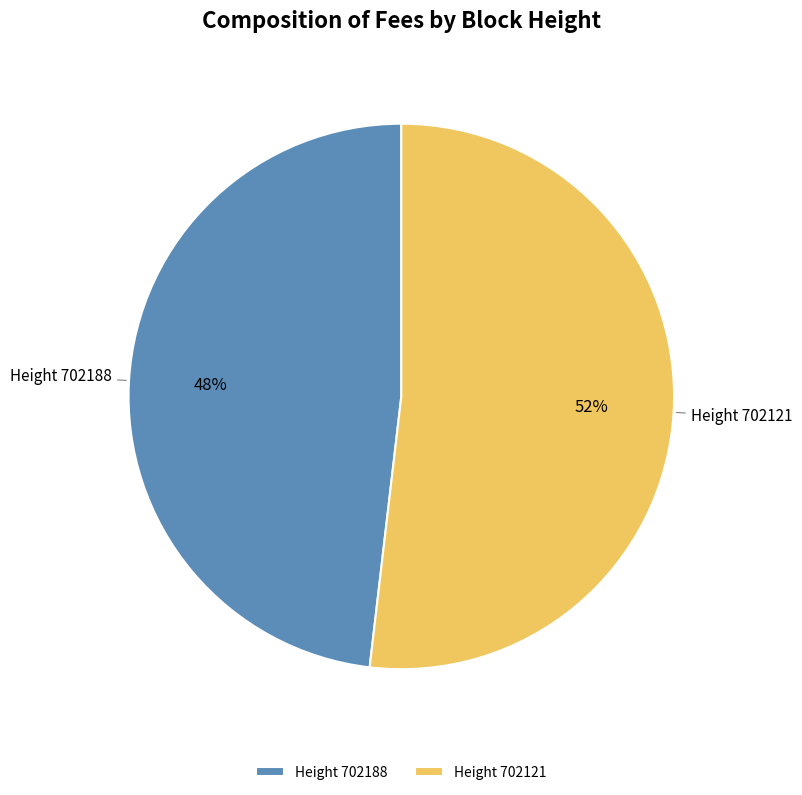

Which has a higher value, Height 702121 or Height 702188?

Height 702121